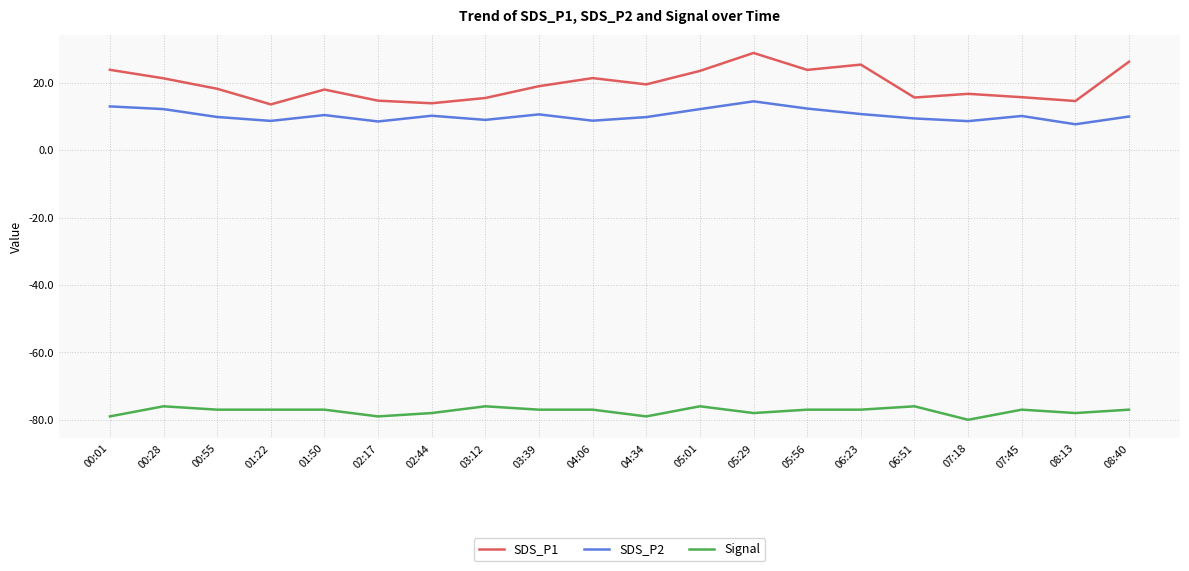

Is the value of Signal at 06:23 greater than the value of SDS_P1 at 08:13?

No